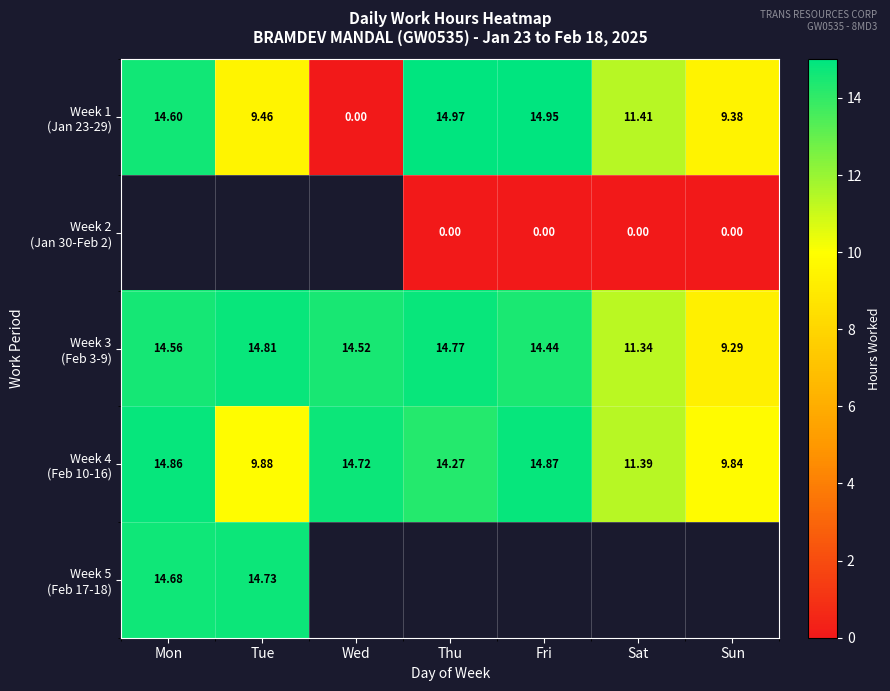

Between Sat and Sun, which series saw the biggest shift?

Week 3 (Feb 3-9)